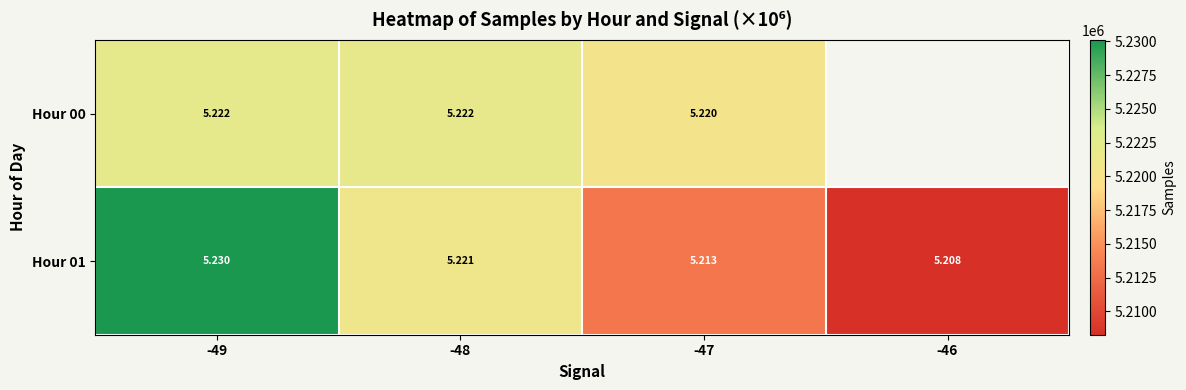

Is the value of Hour 00 at -48 greater than the value of Hour 01 at -47?

Yes